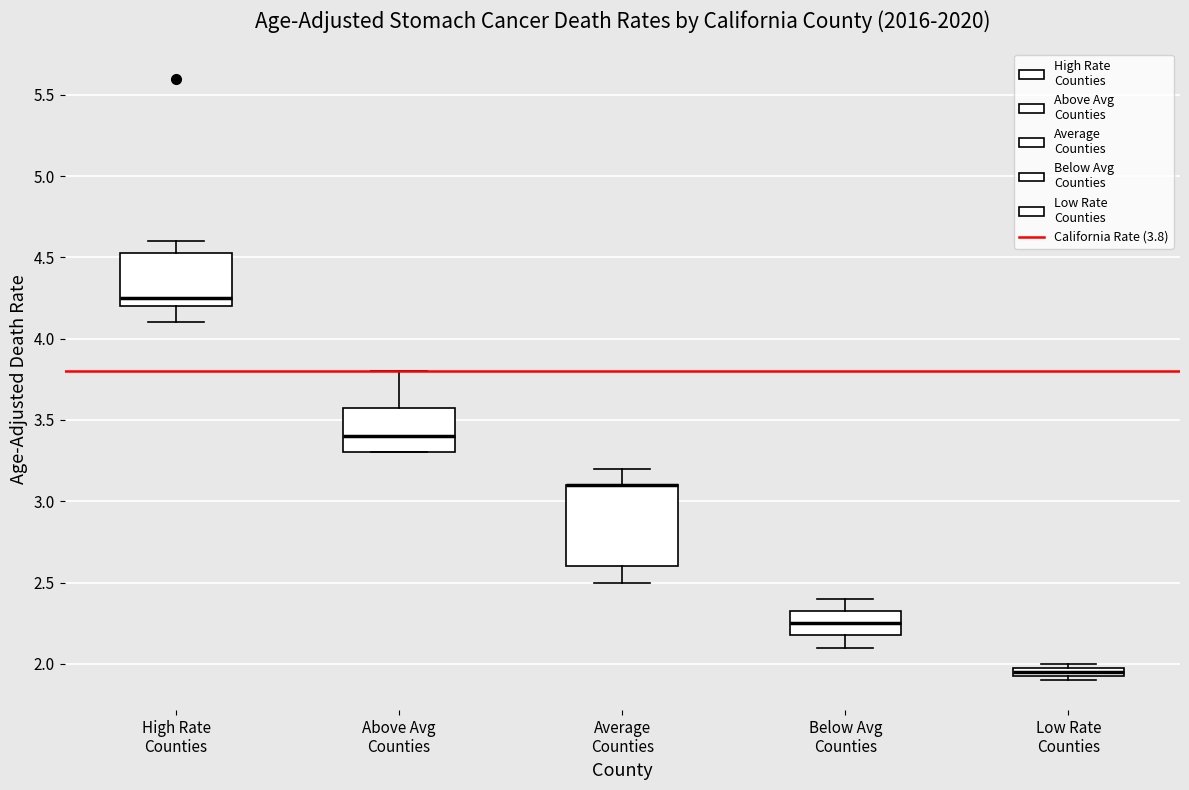

Which box is the tallest, from its lower edge to its upper edge?

Average Counties